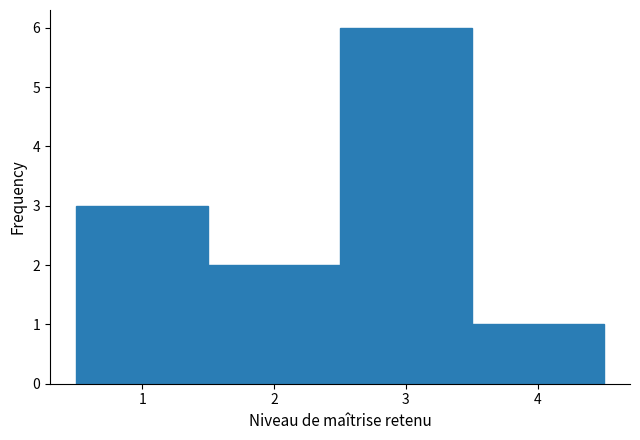

How tall is the bar that spans 1.5 to 2.5 on the x-axis? The values are not printed on the chart, so give them approximately, as read against the axis.

2